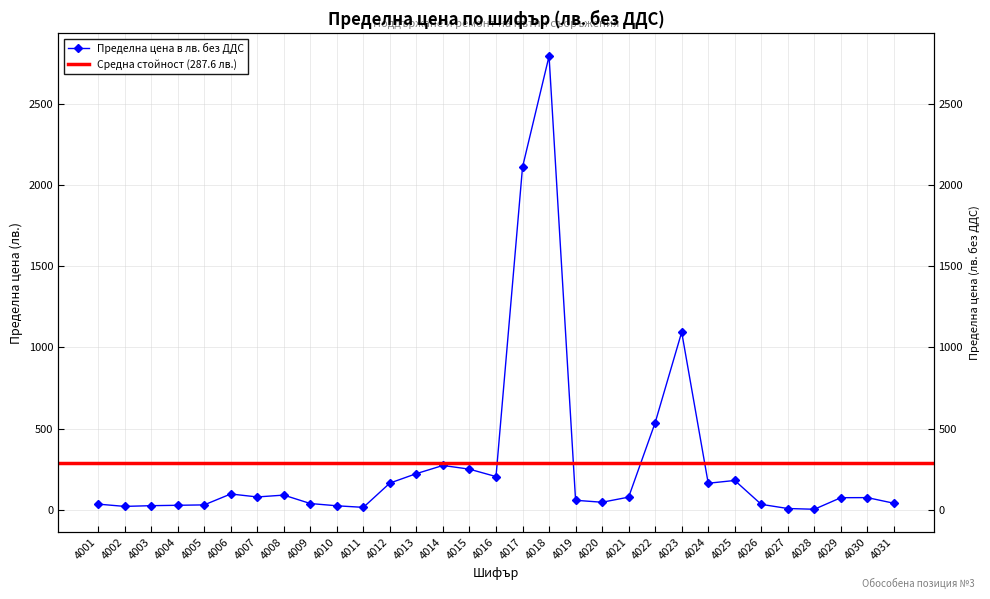

At which category does the data reach its first local peak?

4006